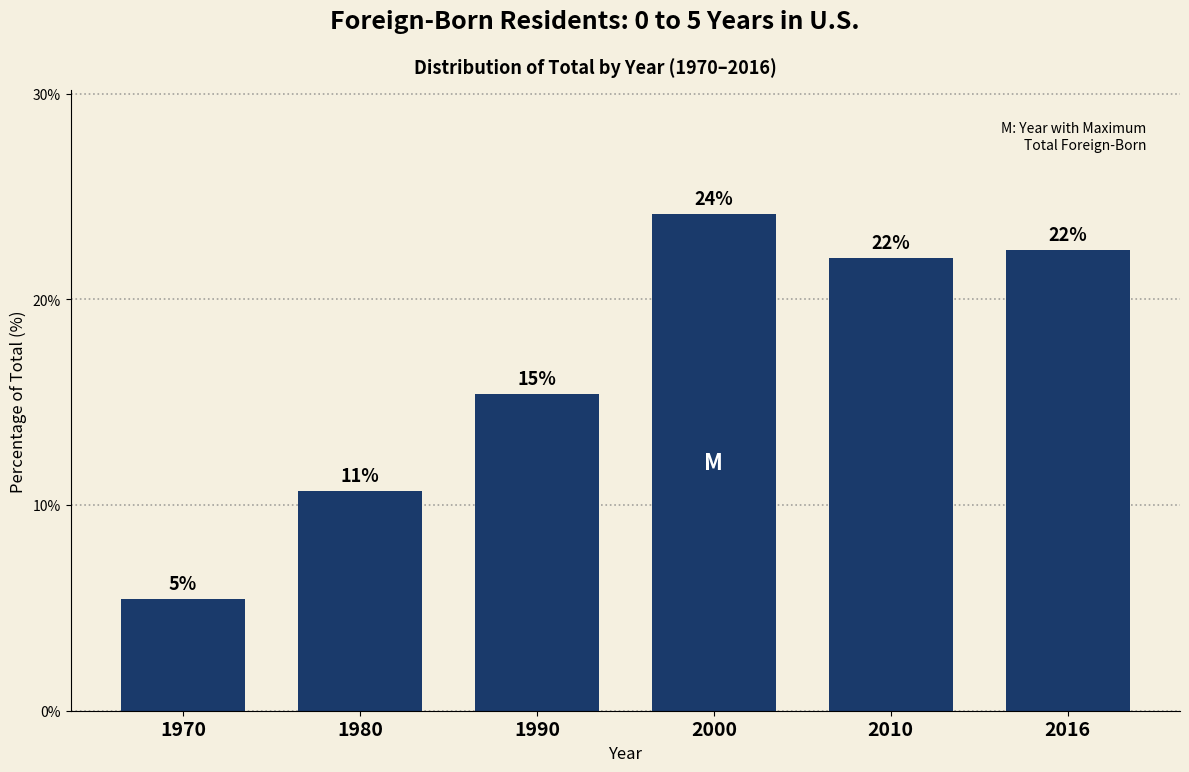

How many bars are there in total?

6